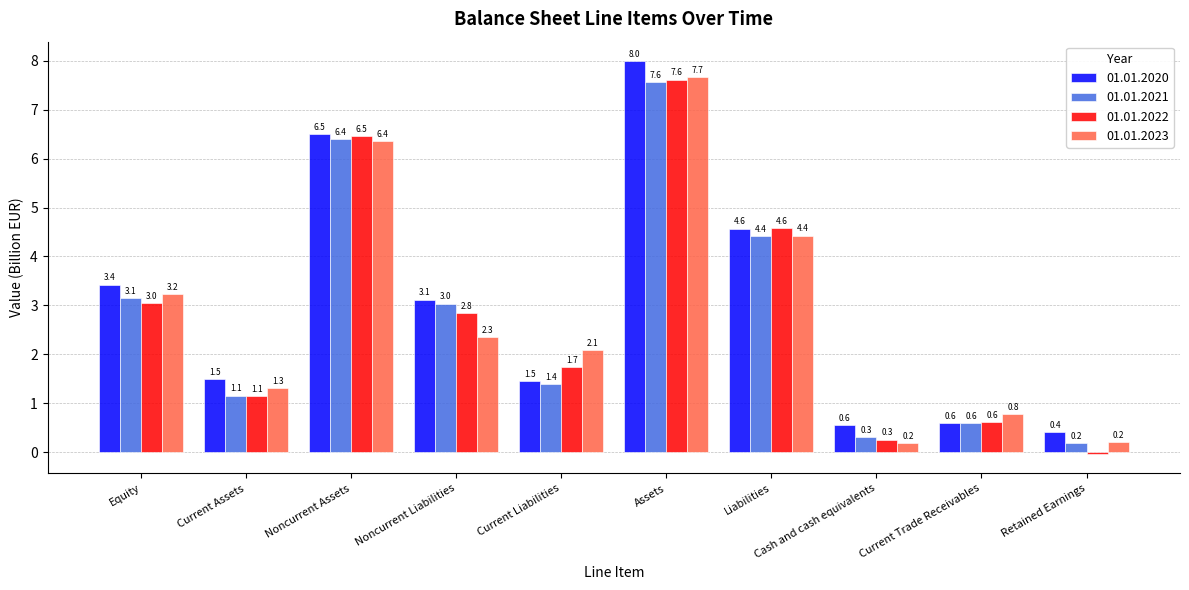

What is the sum of the 01.01.2022 values at Current Liabilities and Retained Earnings?

1.7